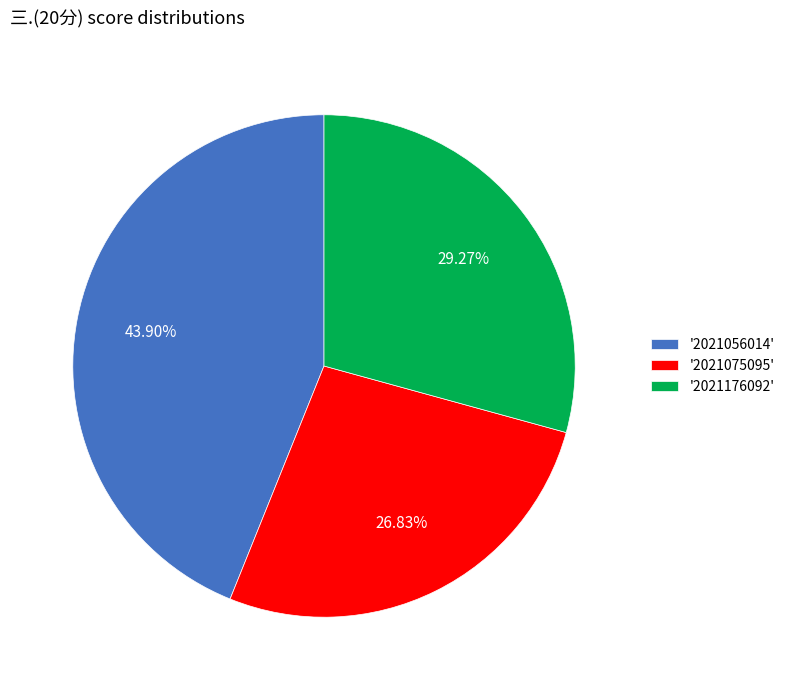

Between '2021176092' and '2021056014', which is larger?

'2021056014'